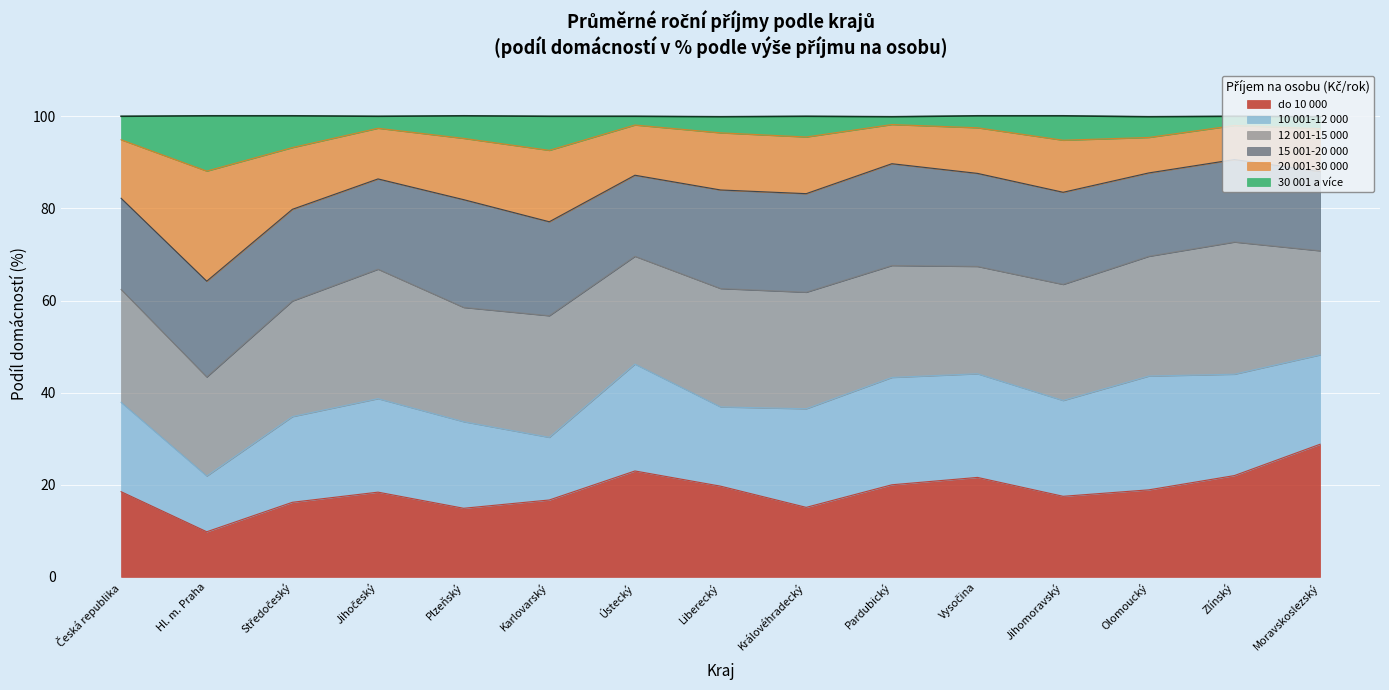

What are all the series names shown in the legend?

do 10 000, 10 001-12 000, 12 001-15 000, 15 001-20 000, 20 001-30 000, 30 001 a více